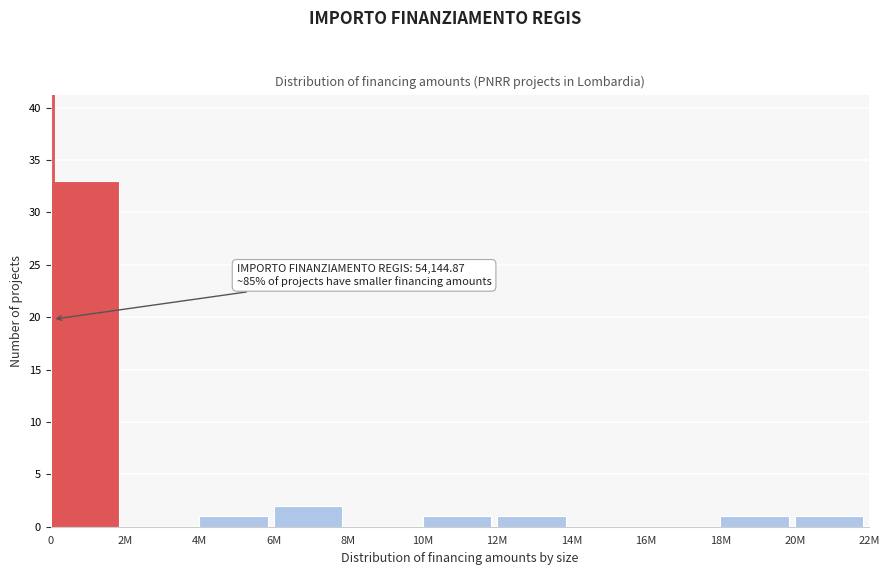

Reading left to right, what are all the values shown in this chart?

0=33	2M=0	4M=1	6M=2	8M=0	10M=1	12M=1	14M=0	16M=0	18M=1	20M=1